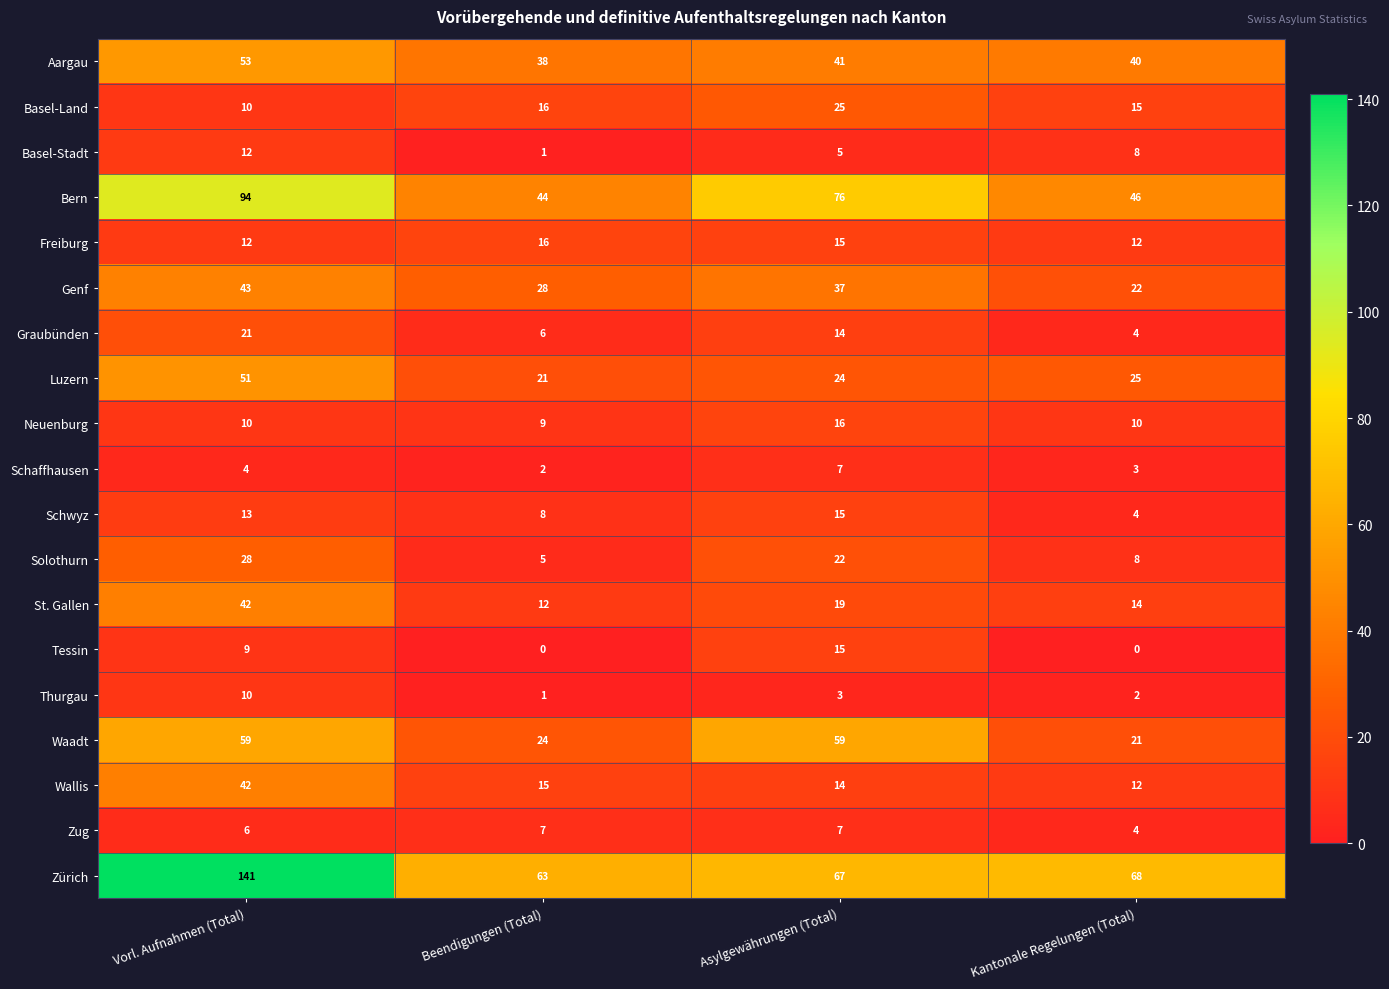

What is the sum of the Wallis values at Kantonale Regelungen (Total) and Vorl. Aufnahmen (Total)?

54